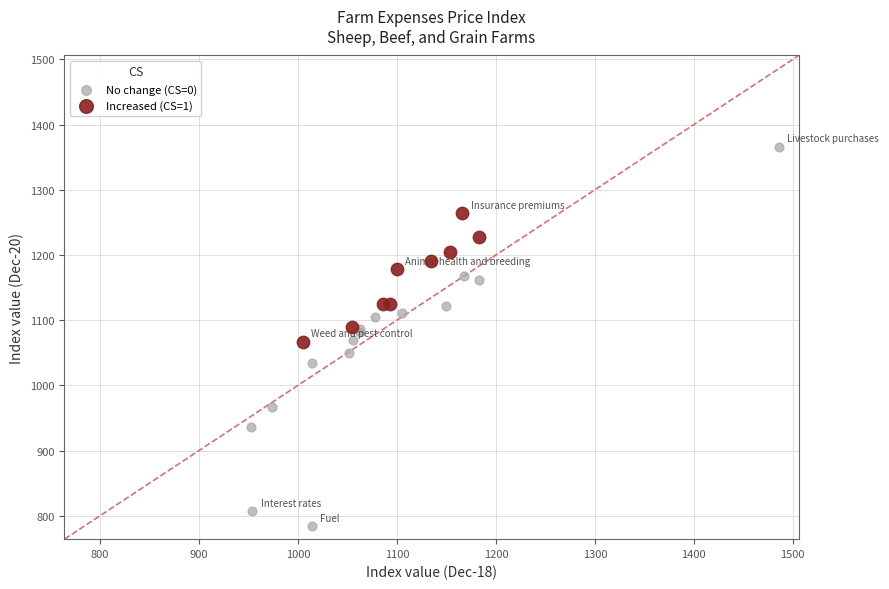

Which series reaches the minimum Y coordinate?

No change (CS=0)